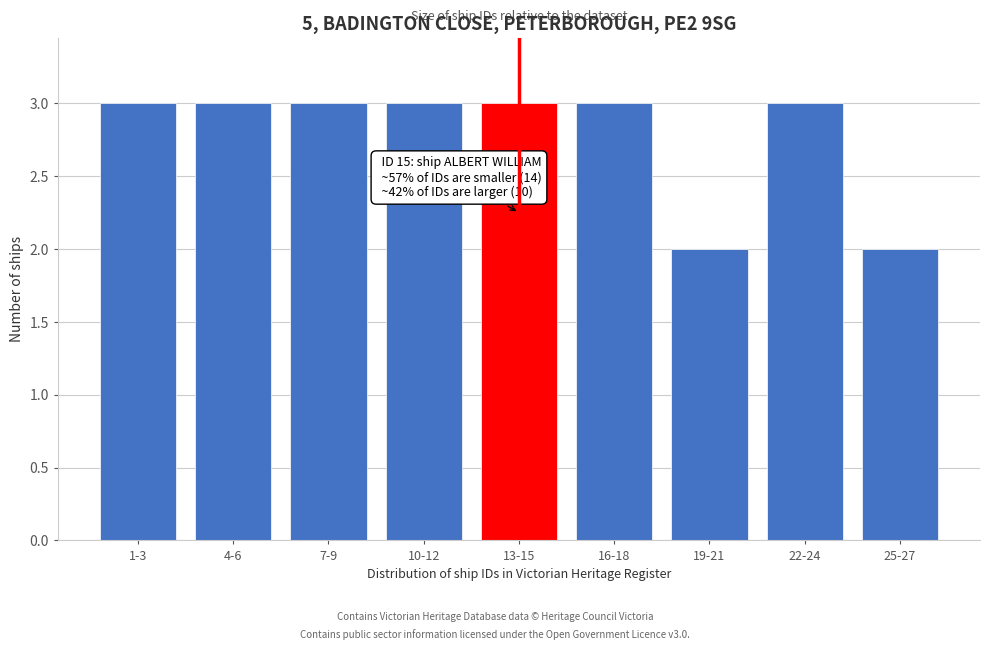

Reading left to right, extract all data points from this chart.

3	3	3	3	3	3	2	3	2